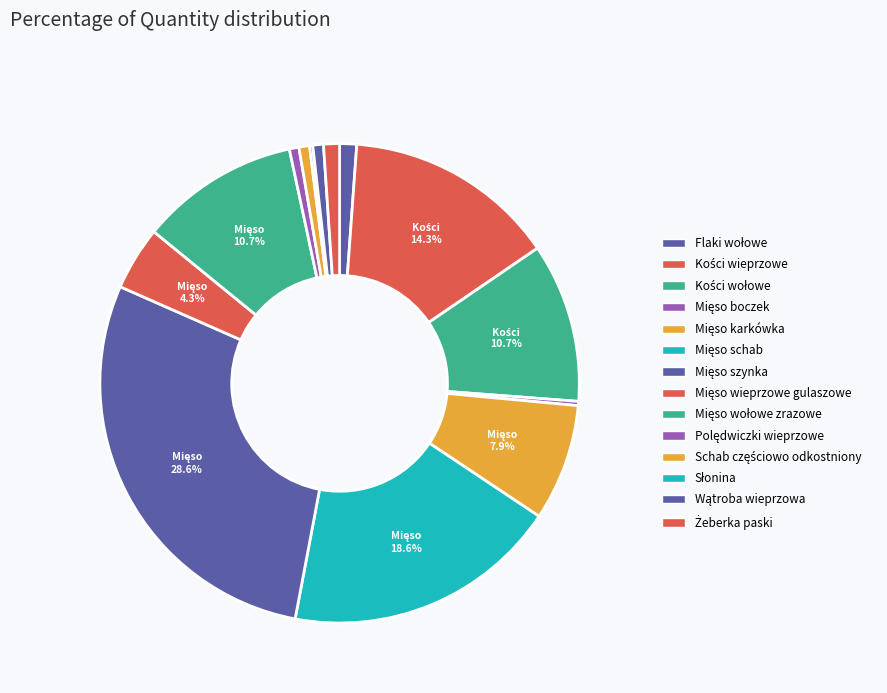

To the nearest percent, what is the difference between the largest and smallest slice percentages?

28%